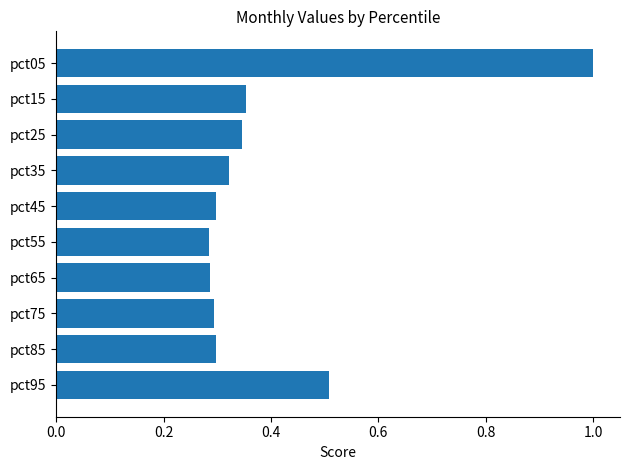

What is the difference between the maximum and minimum values?

0.7